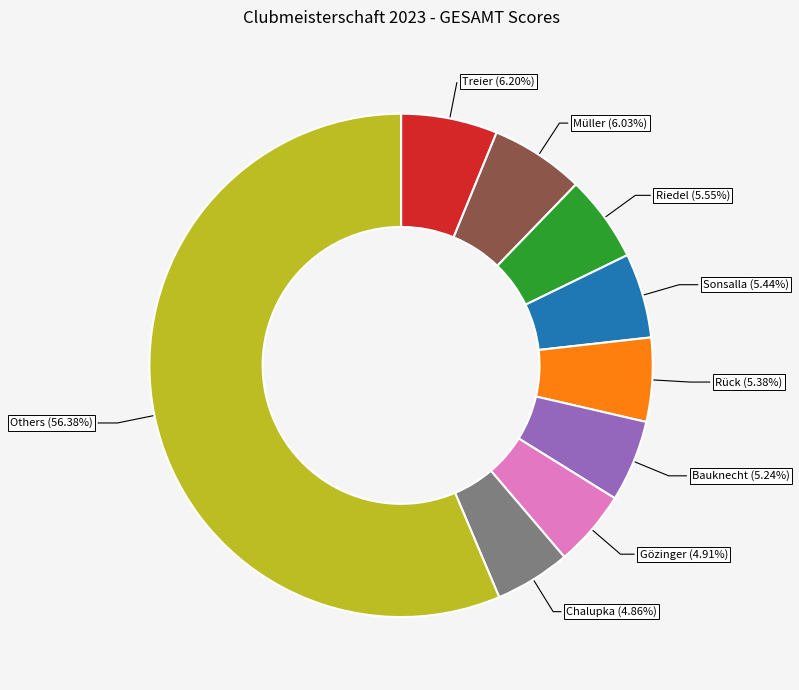

What is the largest slice in the pie chart?

Others